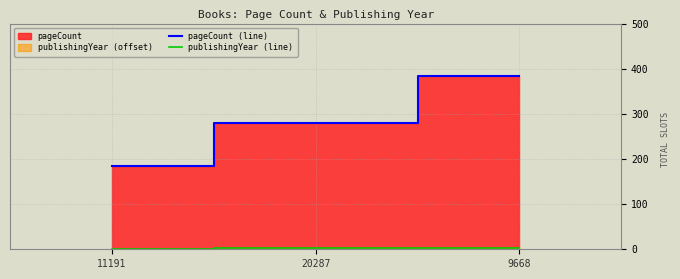

Reading left to right, list all the values displayed in this chart.

pageCount (line): 11191=184	20287=280	9668=384
publishingYear (line): 11191=1	20287=2	9668=3